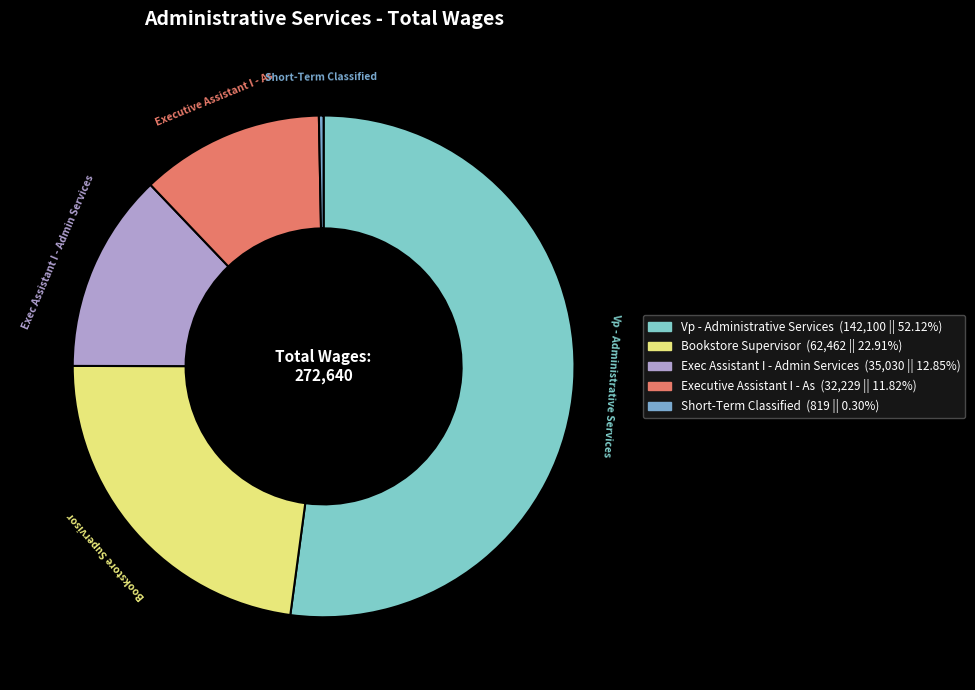

Is the sum of Exec Assistant I - Admin Services and Vp - Administrative Services greater than half?

Yes